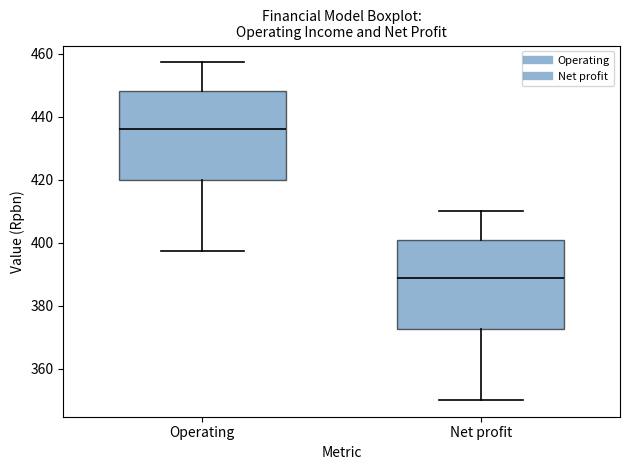

Reading left to right, read every box against the y-axis: the position of its median line, the range the box covers, and the ends of its whiskers. The values are not printed on the chart, so give them approximately, as read against the axis.

Operating: median 436, box 420 to 448, whiskers 398 to 458
Net profit: median 388, box 372 to 400, whiskers 350 to 410